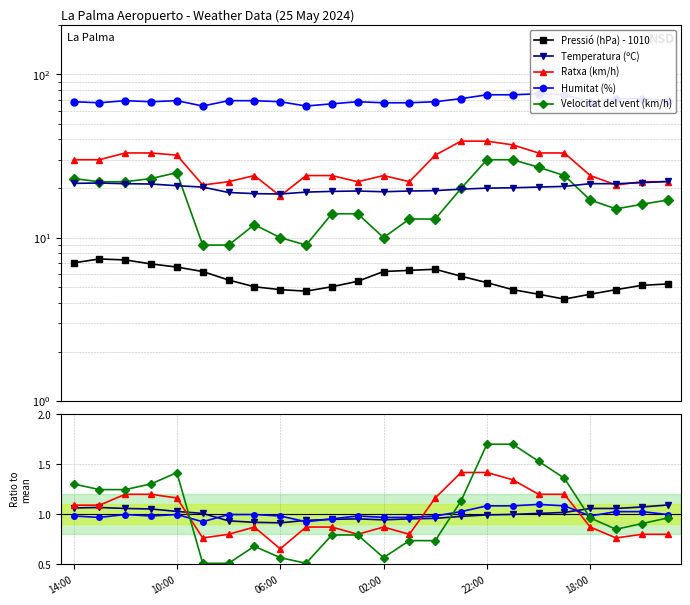

How many data points does each series have?

24